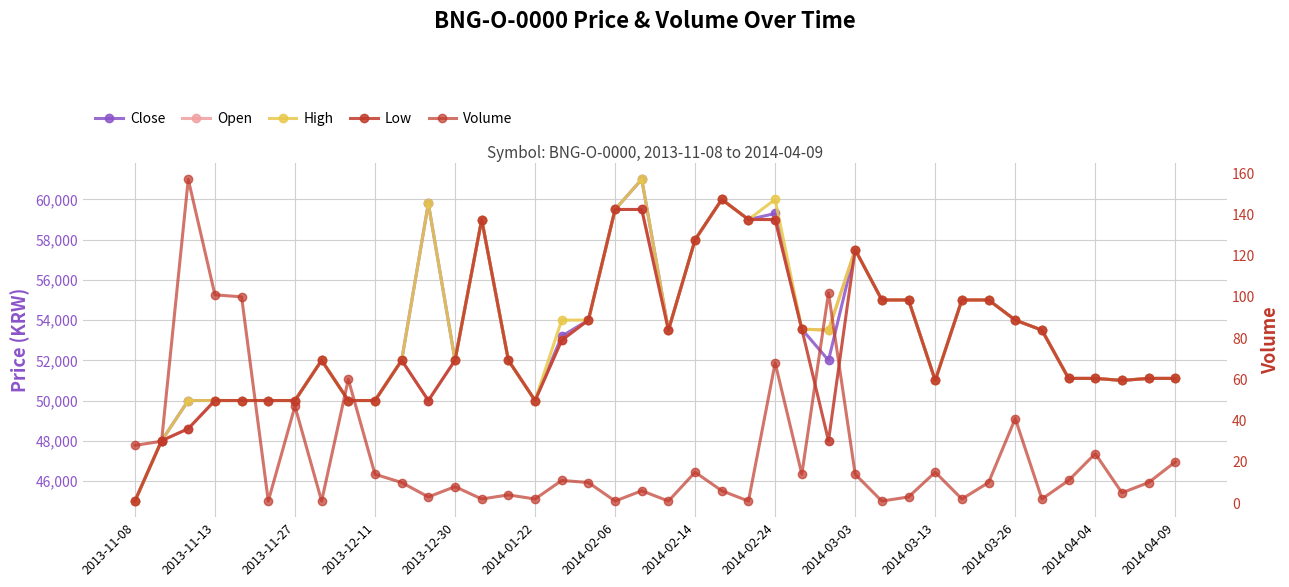

At 2014-03-13, list the series in order from largest to smallest.

Close, Open, High, Low, Volume